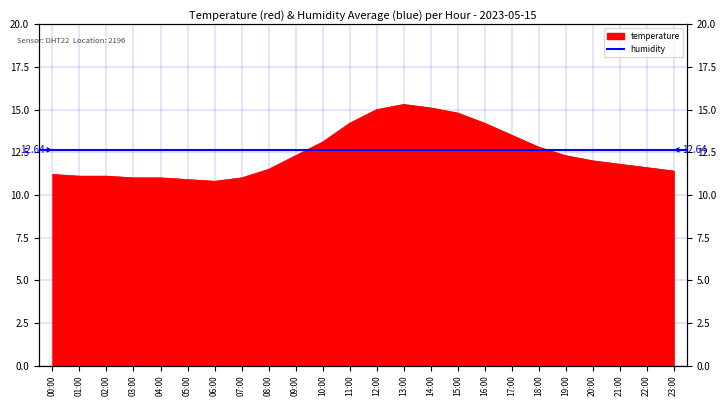

What is the difference between the second highest and second lowest values?

4.2